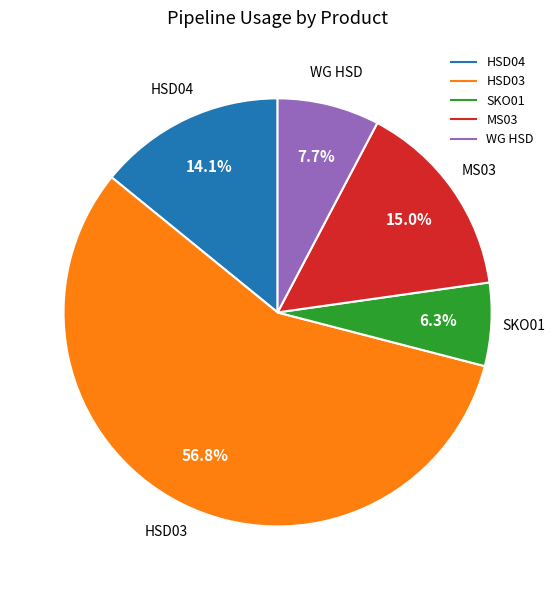

Is there a majority slice in this chart?

Yes